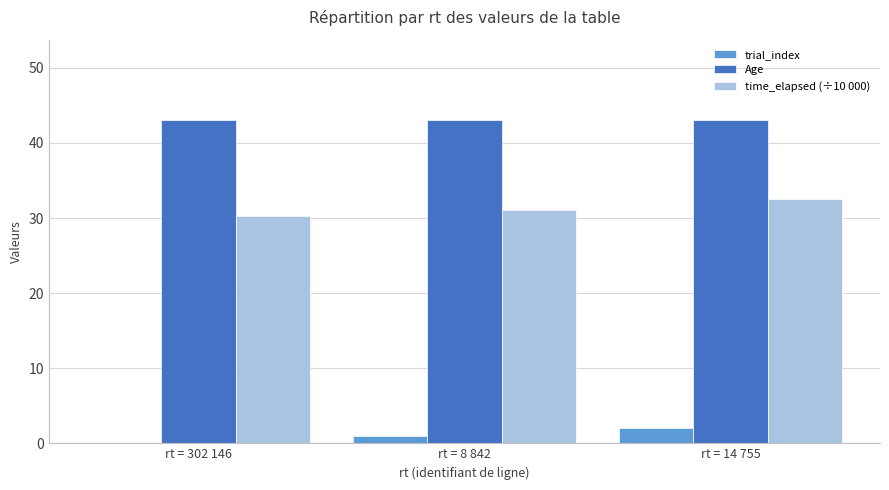

At which label does time_elapsed (÷10 000) first exceed 31?

rt = 8 842